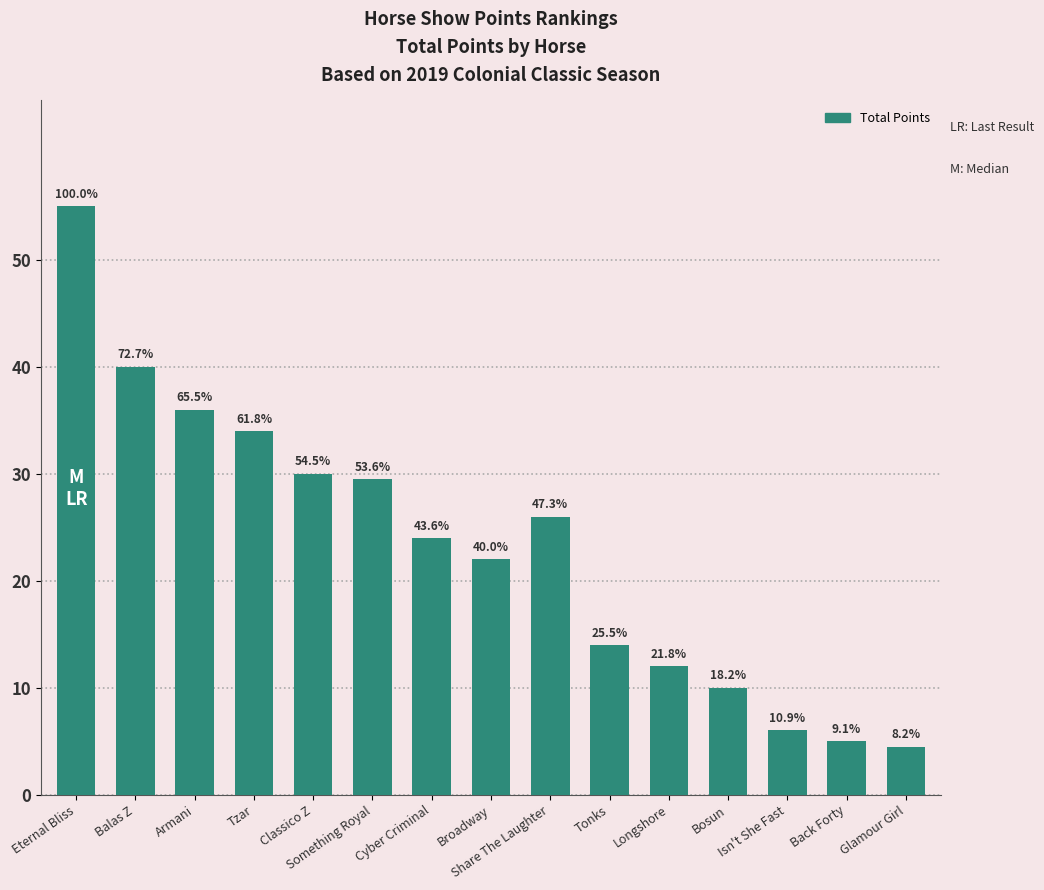

Where does the data first go above 24?

Eternal Bliss